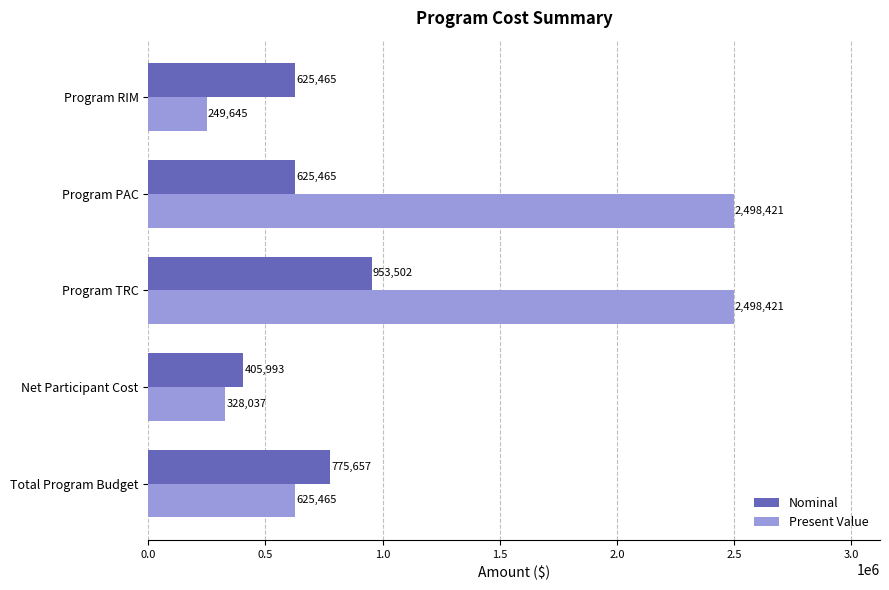

List the series in order of their overall mean, lowest first.

Nominal, Present Value